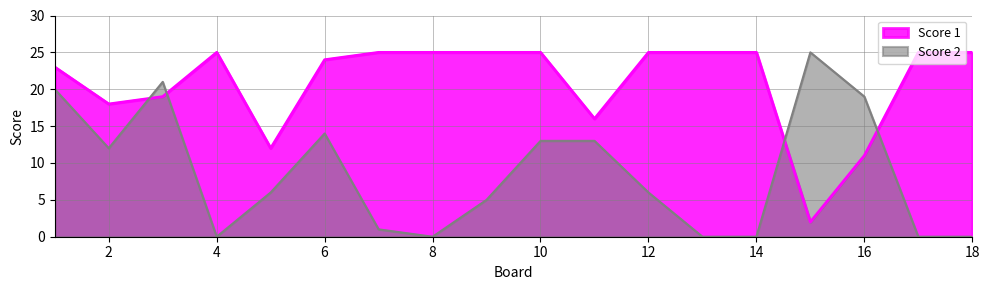

What is the difference between the Score 2 values at 11 and 15?

12